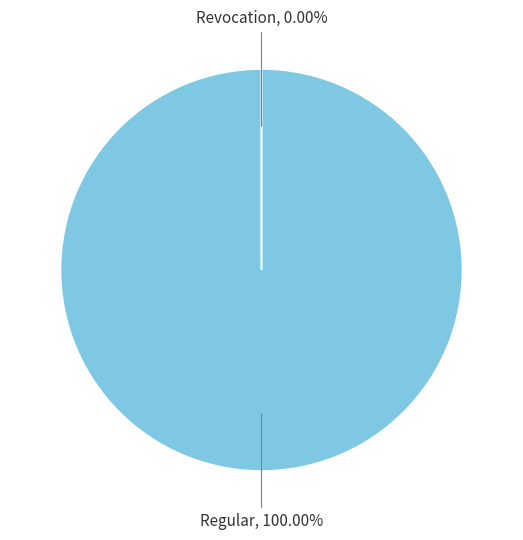

Which category has the smallest portion of the pie?

Revocation